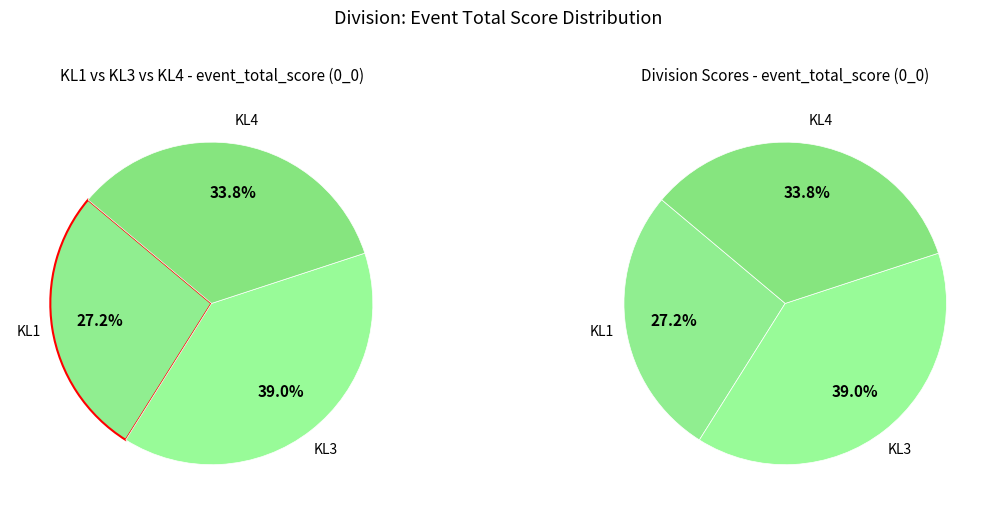

Which has a higher value, KL4 or KL1?

KL4